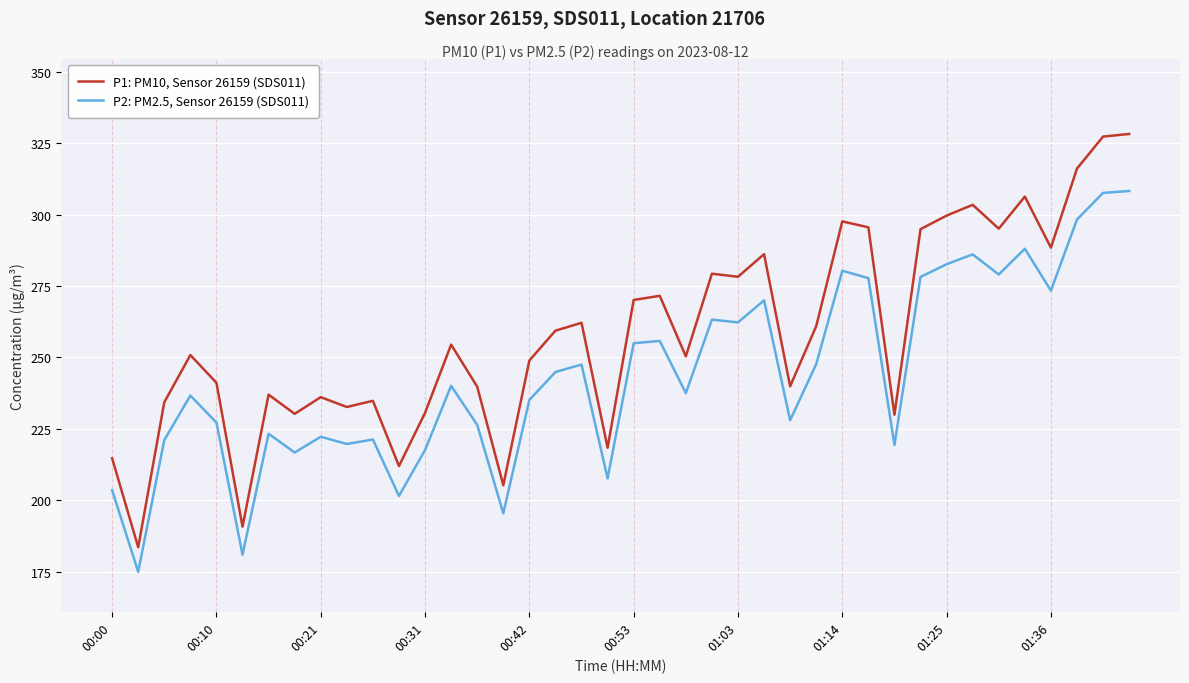

Rank the series by their average value, from highest to lowest.

P1: PM10, Sensor 26159 (SDS011), P2: PM2.5, Sensor 26159 (SDS011)